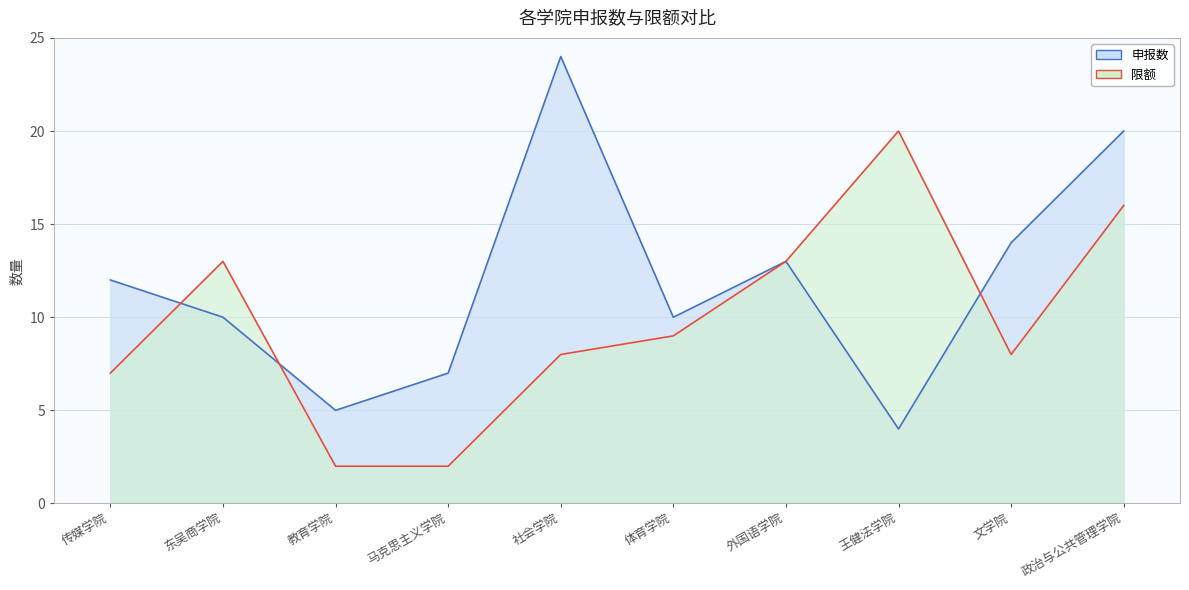

How many intersections are there between 申报数 and 限额?

3